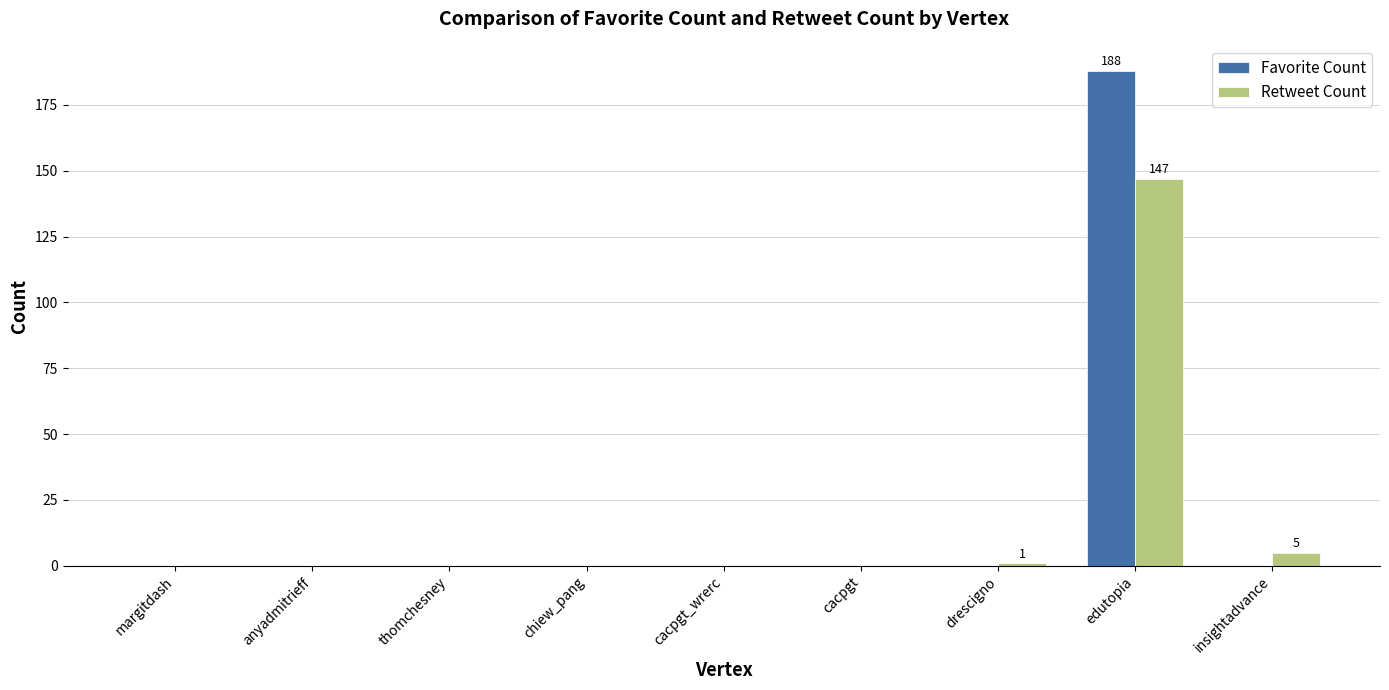

What is the sum of all Favorite Count values?

188